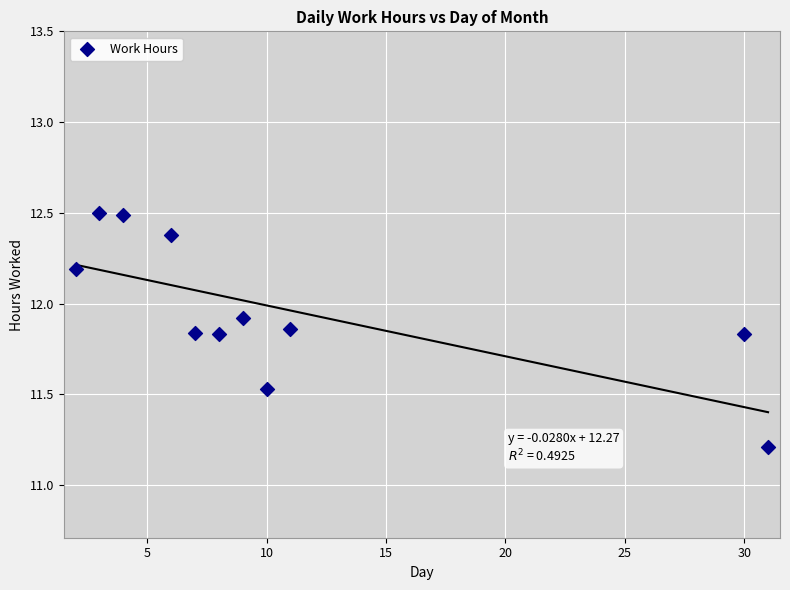

What Y value in the scatter plot is closest to 11?

11.2